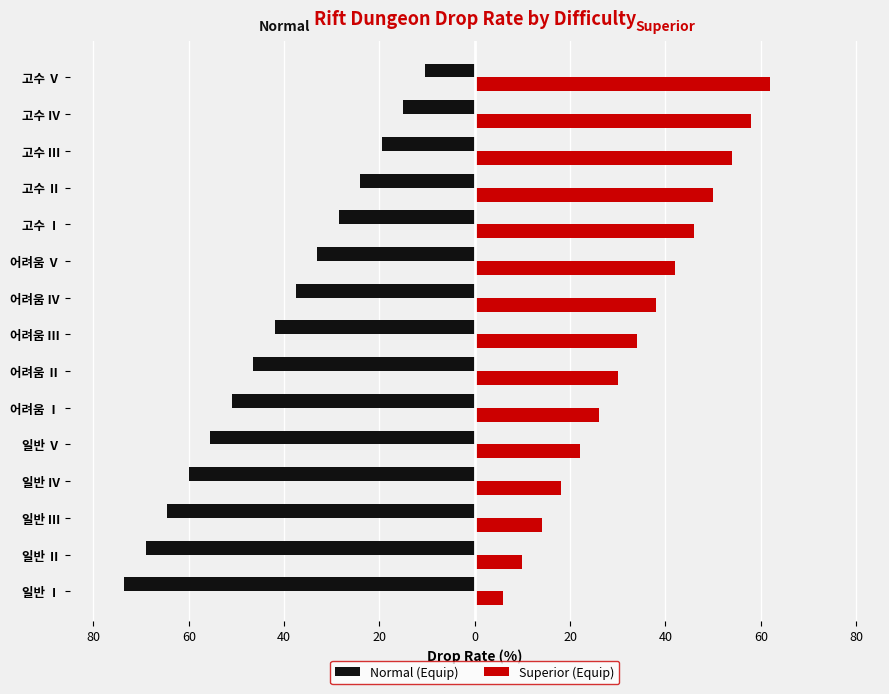

What are all the series names shown in the legend?

Normal (Equip), Superior (Equip)